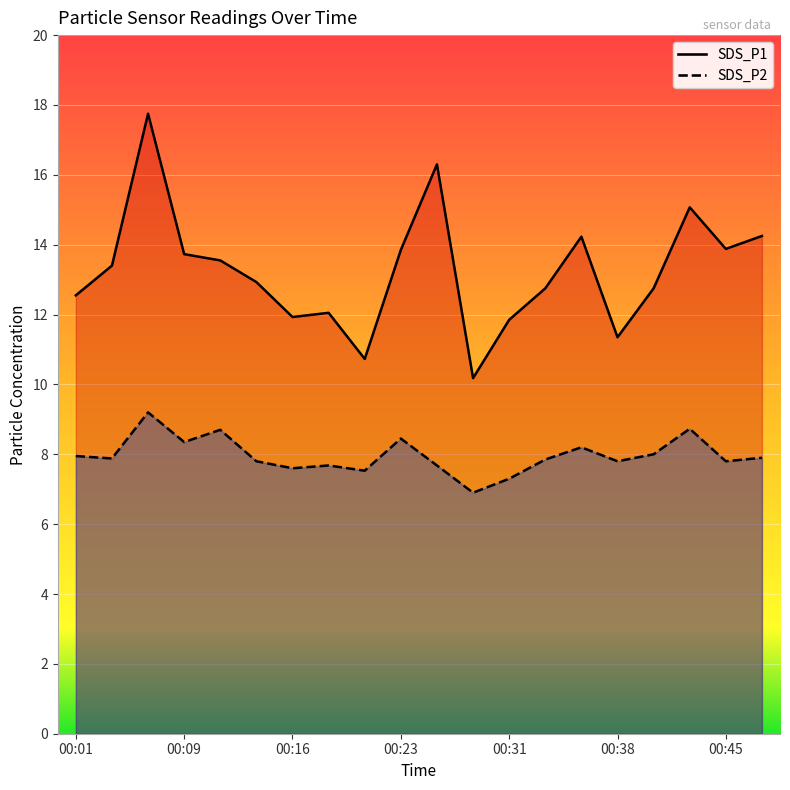

True or false: SDS_P2 and SDS_P1 intersect in this chart.

False